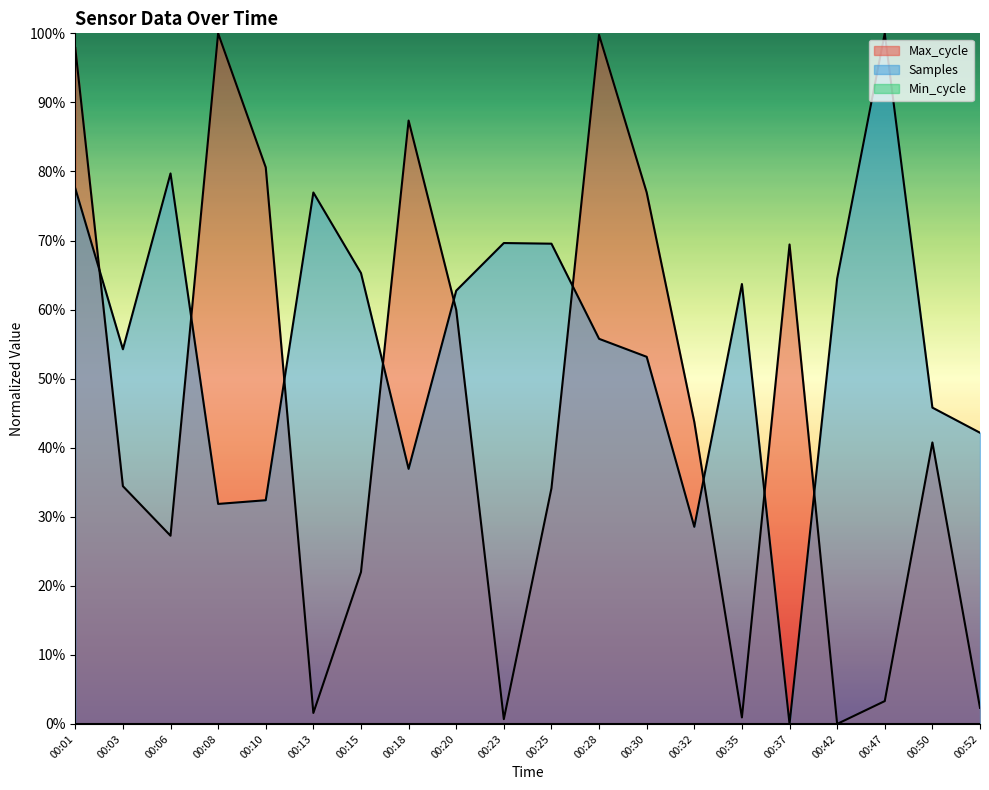

What is the total value across all series at 00:47?

103.3